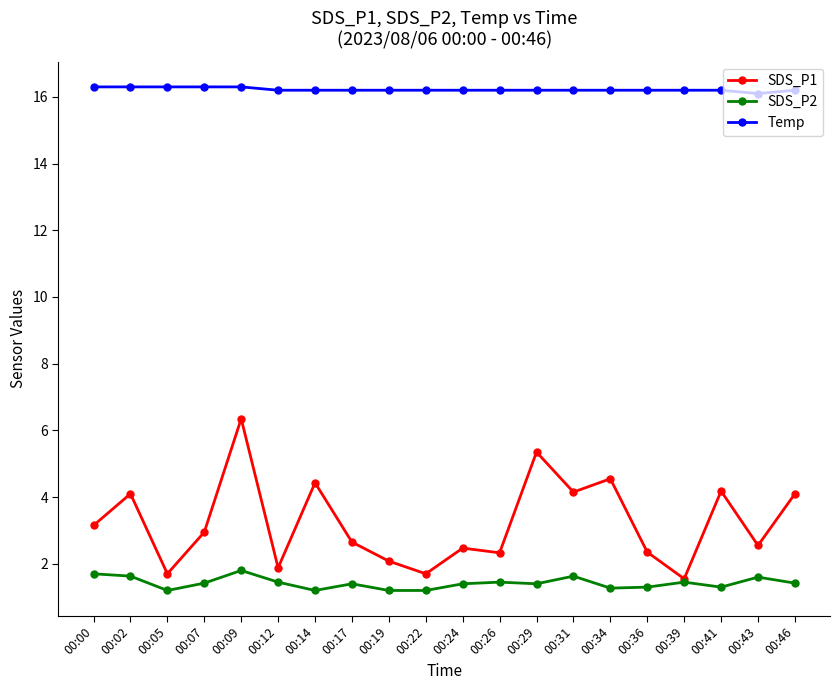

True or false: SDS_P2 and Temp intersect in this chart.

False